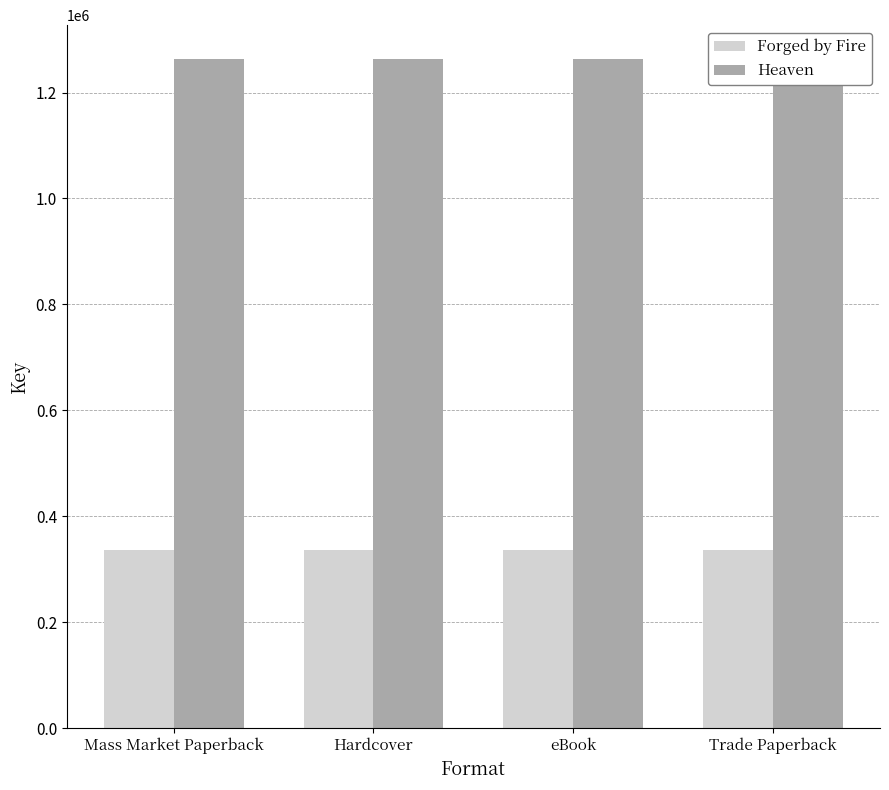

Does the chart contain stacked bars?

No